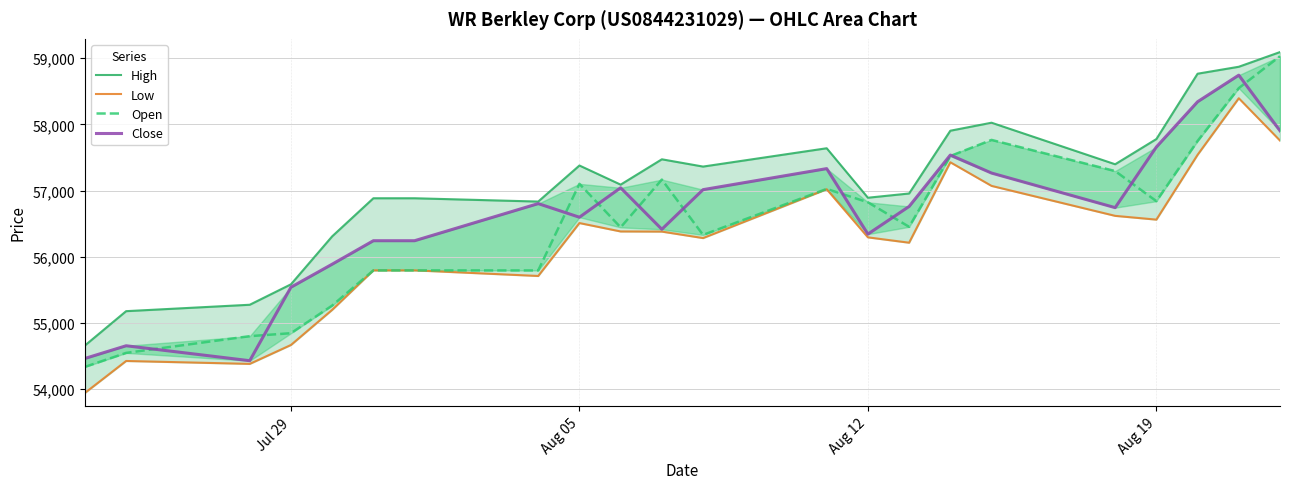

How many data points in High are above 57362?

10